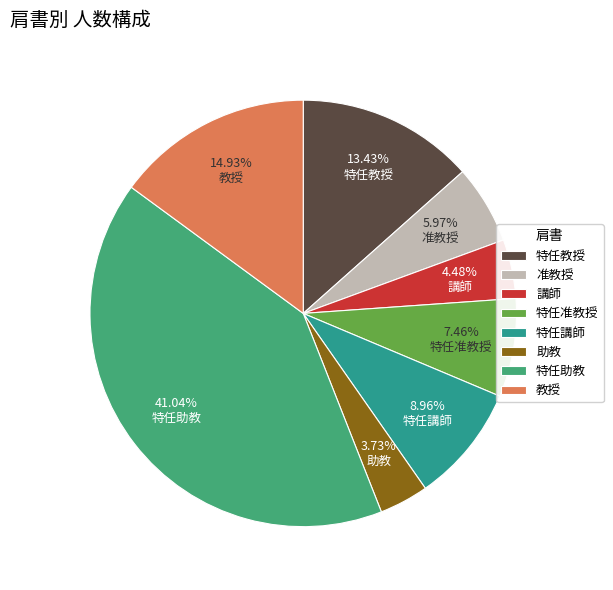

Which category has the biggest portion of the pie?

特任助教